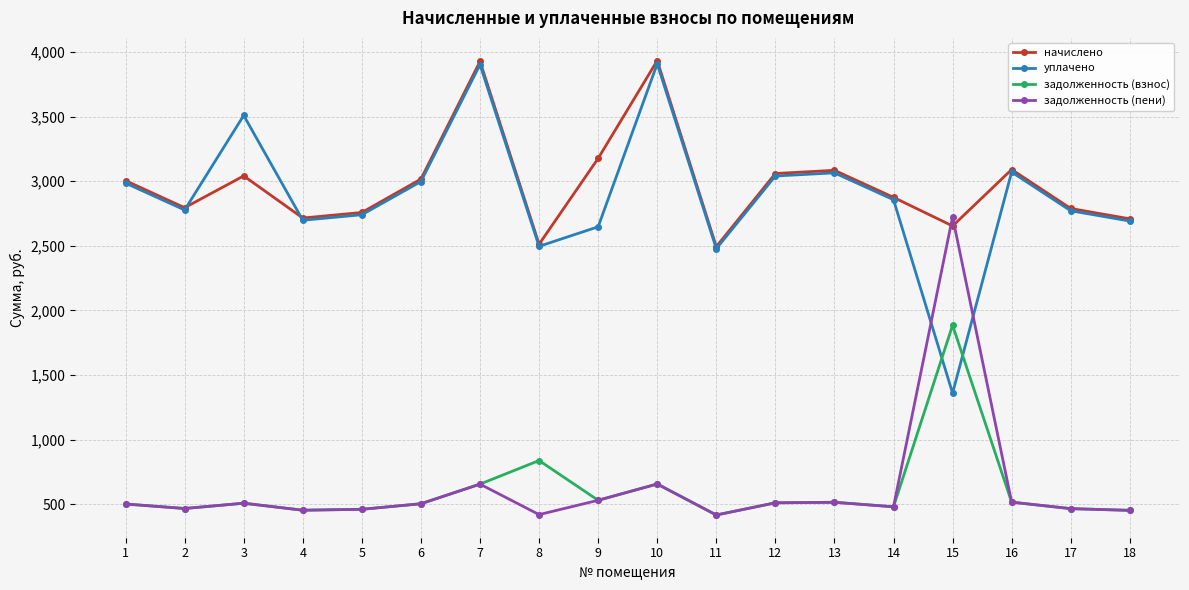

True or false: задолженность (пени) has more than 2 points higher than both neighbors.

True